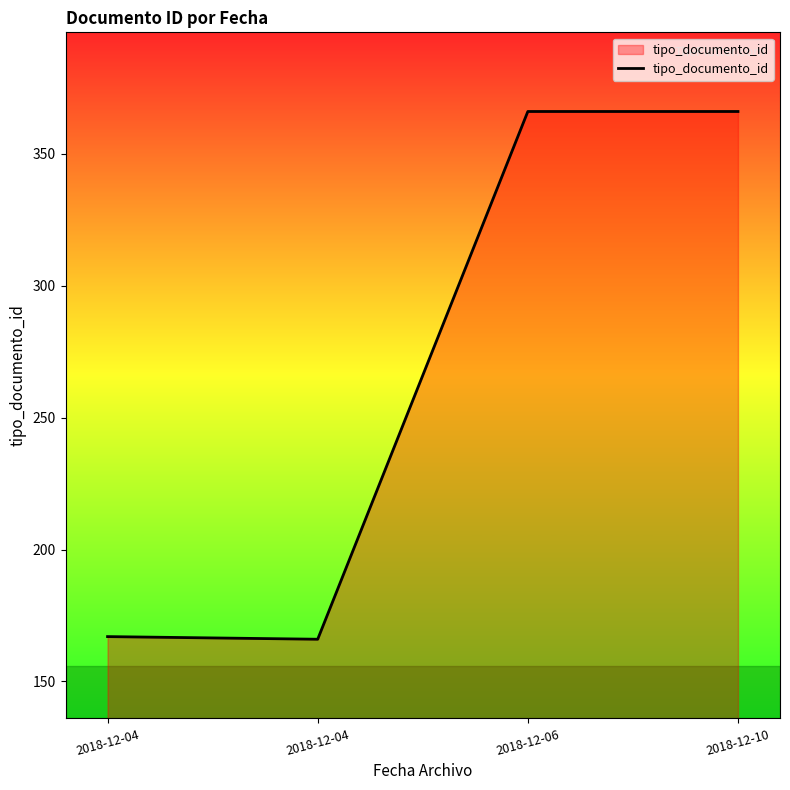

Does the chart have visible grid lines?

No